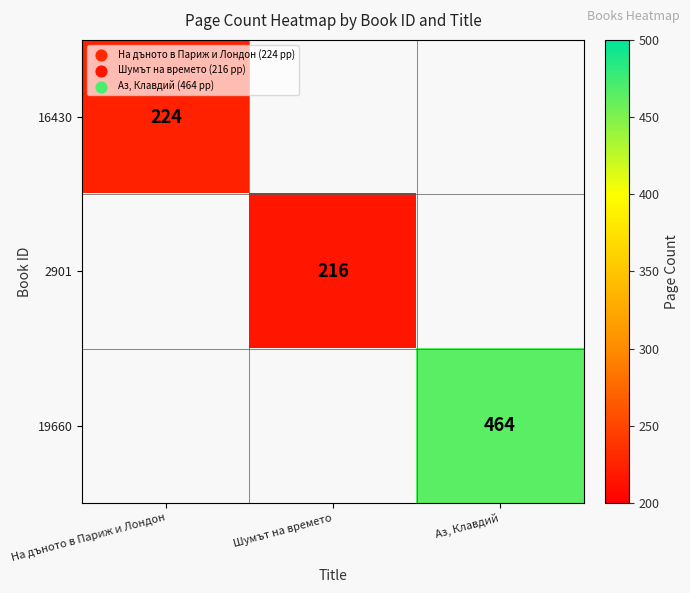

How many data points does each series have?

3